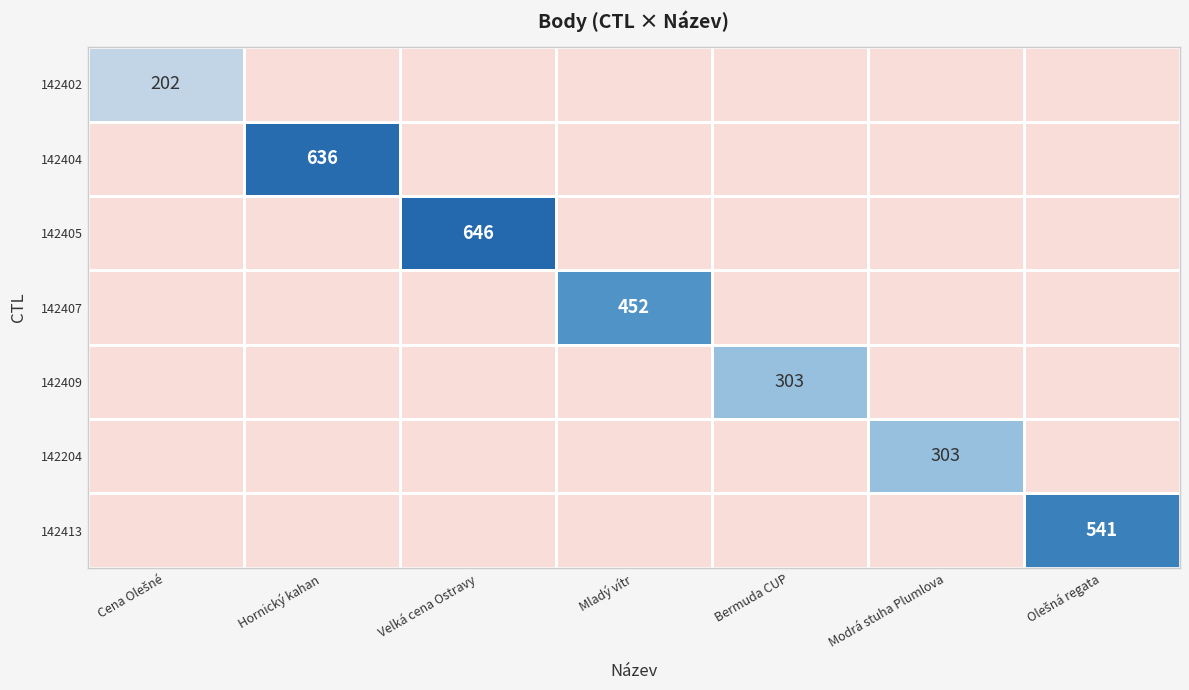

The 142405 series shows 646 at Velká cena Ostravy. True or false?

True